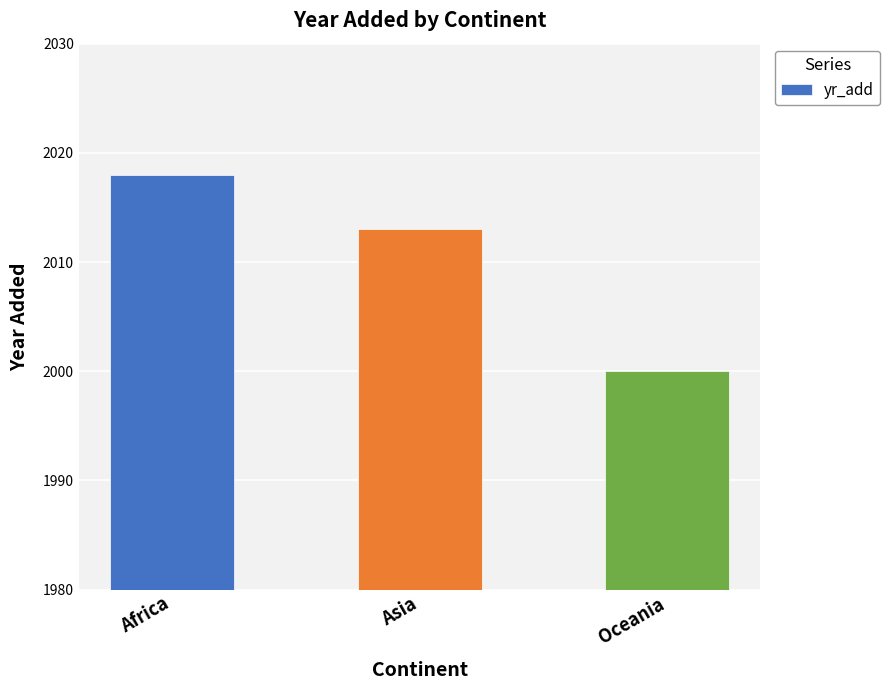

Reading right to left, what are all the values shown in this chart?

Oceania=2000	Asia=2013	Africa=2018